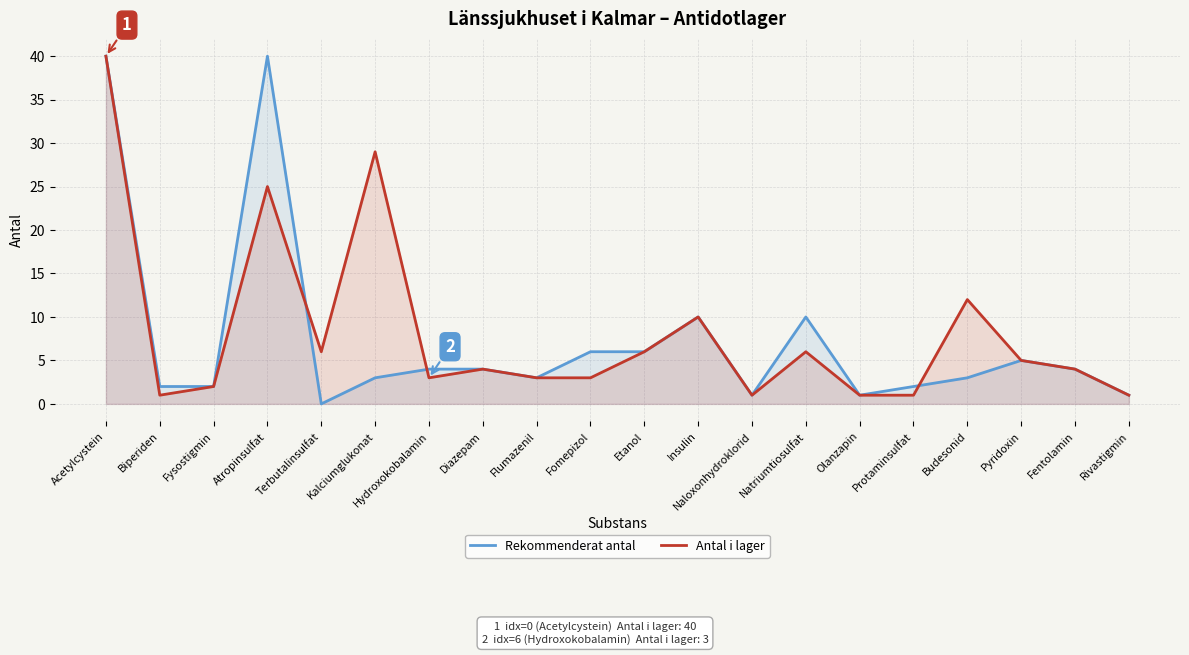

Reading left to right, what are all the values shown in this chart?

Rekommenderat antal: Acetylcystein=40	Biperiden=2	Fysostigmin=2	Atropinsulfat=40	Terbutalinsulfat=0	Kalciumglukonat=3	Hydroxokobalamin=4	Diazepam=4	Flumazenil=3	Fomepizol=6	Etanol=6	Insulin=10	Naloxonhydroklorid=1	Natriumtiosulfat=10	Olanzapin=1	Protaminsulfat=2	Budesonid=3	Pyridoxin=5	Fentolamin=4	Rivastigmin=1
Antal i lager: Acetylcystein=40	Biperiden=1	Fysostigmin=2	Atropinsulfat=25	Terbutalinsulfat=6	Kalciumglukonat=29	Hydroxokobalamin=3	Diazepam=4	Flumazenil=3	Fomepizol=3	Etanol=6	Insulin=10	Naloxonhydroklorid=1	Natriumtiosulfat=6	Olanzapin=1	Protaminsulfat=1	Budesonid=12	Pyridoxin=5	Fentolamin=4	Rivastigmin=1